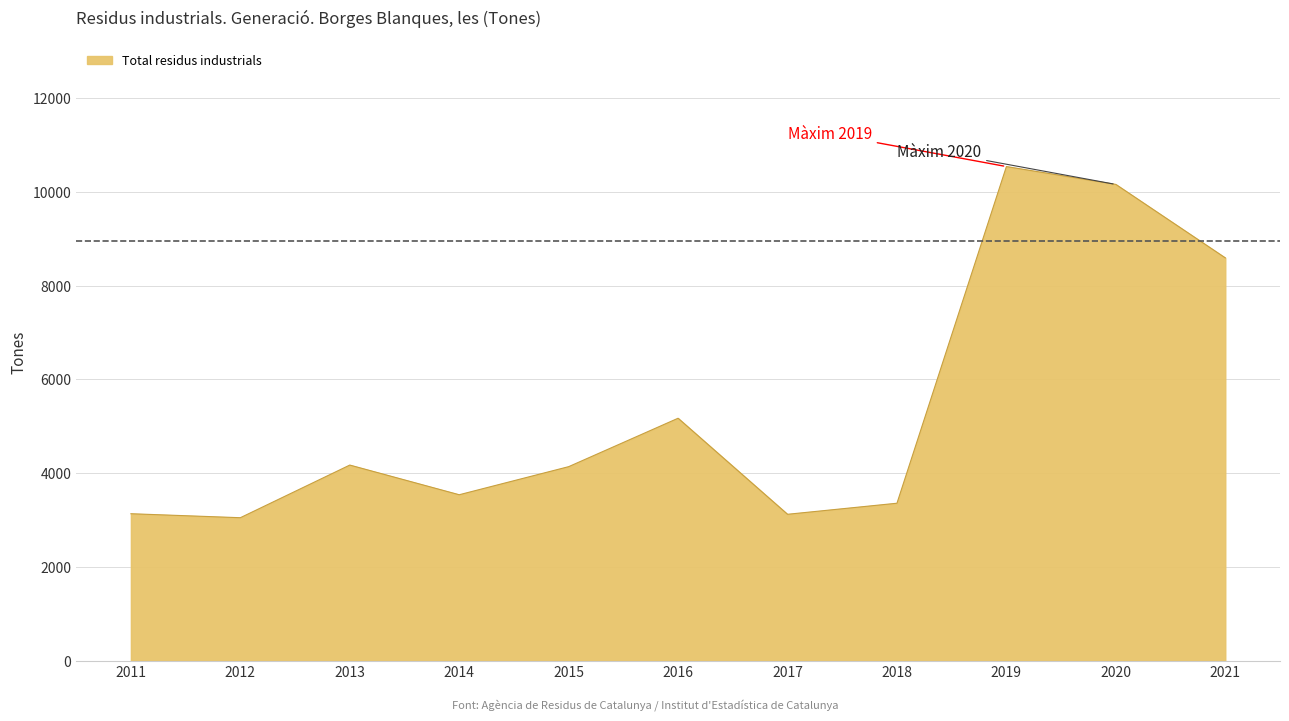

Which has a higher value, 2015 or 2017?

2015